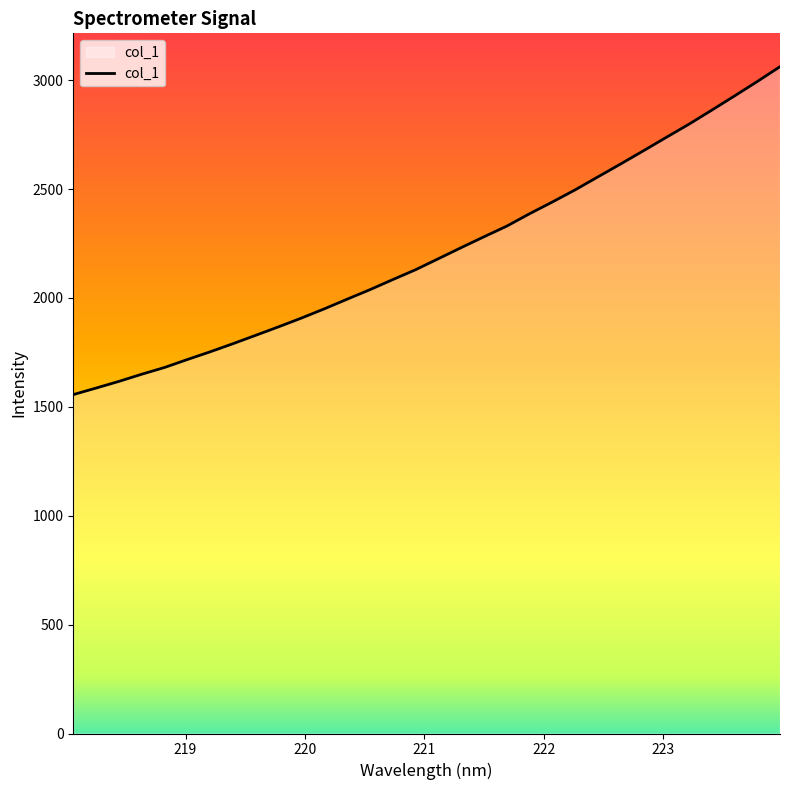

What is the smallest value displayed?

1556.0